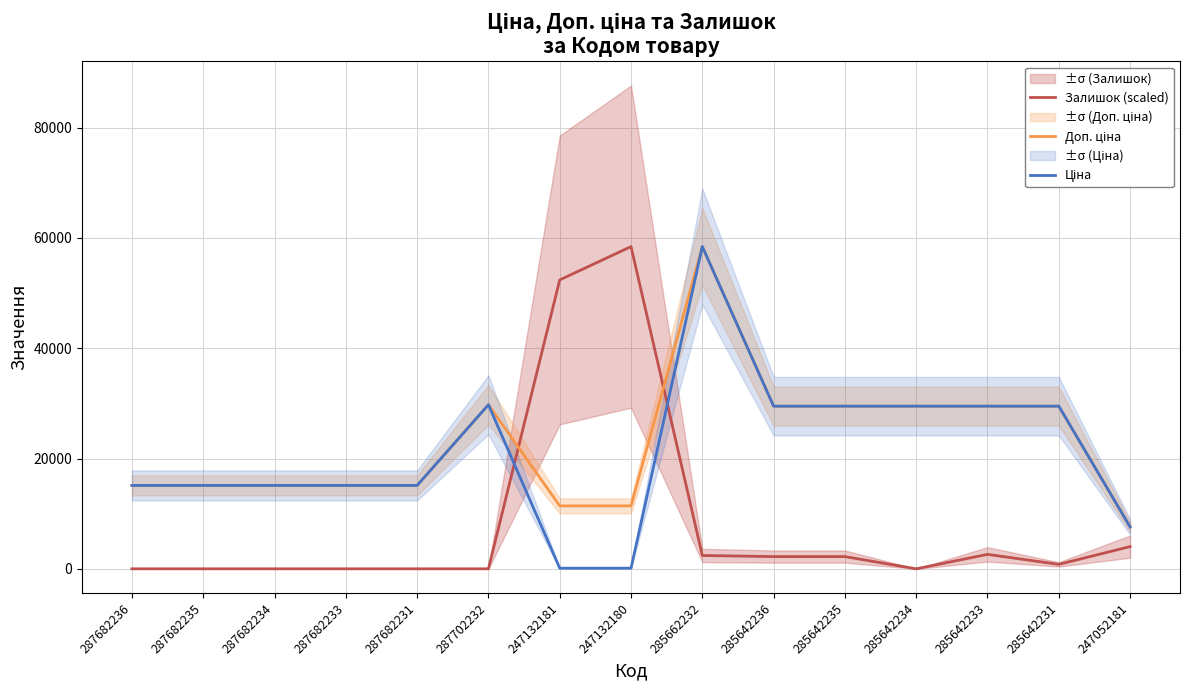

Does the chart display data point markers on the line(s)?

No